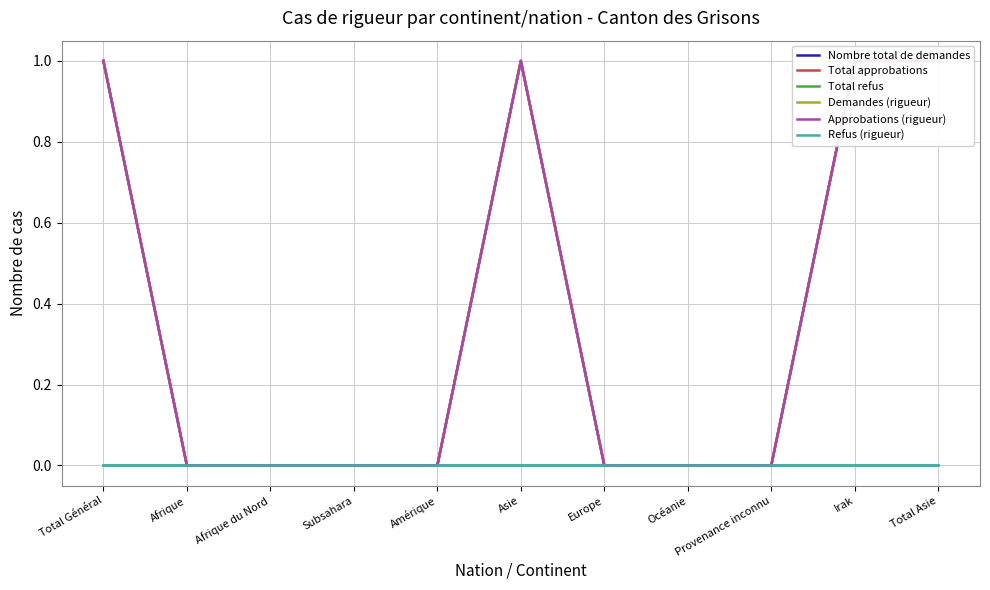

Between Total Asie and Irak, which is larger?

Total Asie